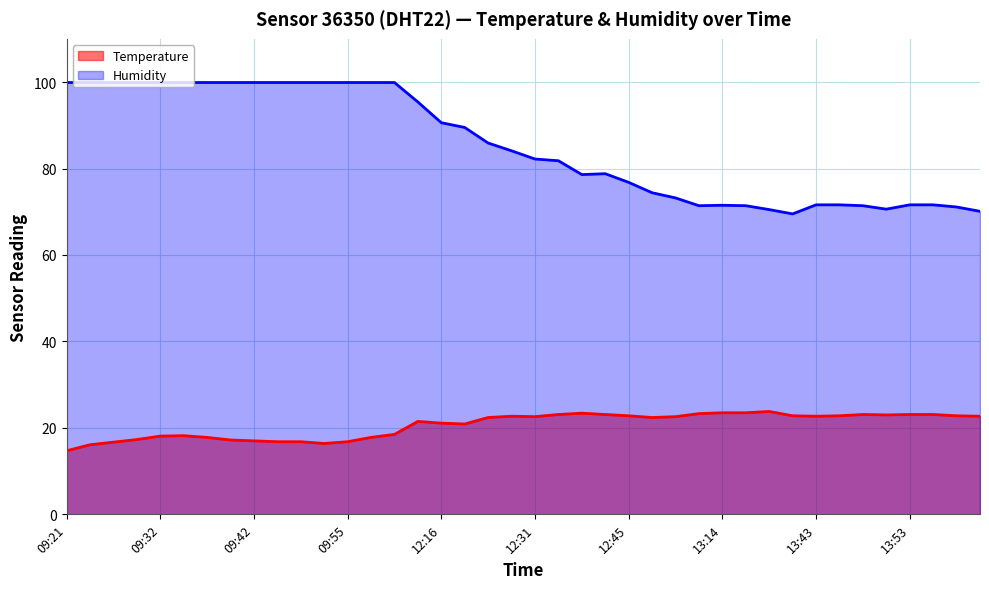

How many data points in Temperature are above 22?

22